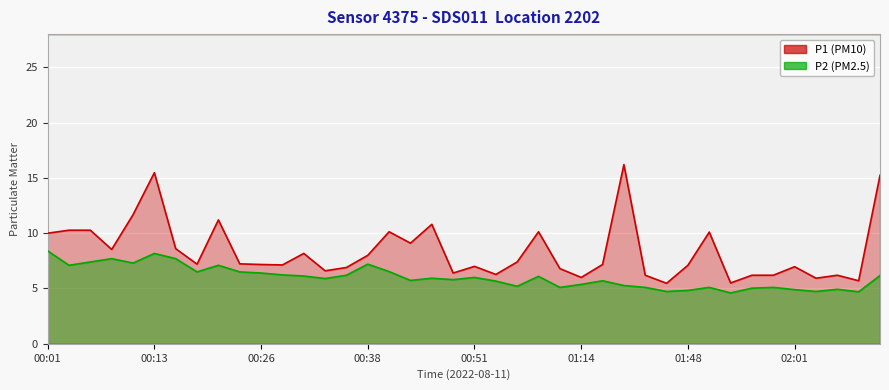

Which series changed the most between 00:46 and 02:09?

P1